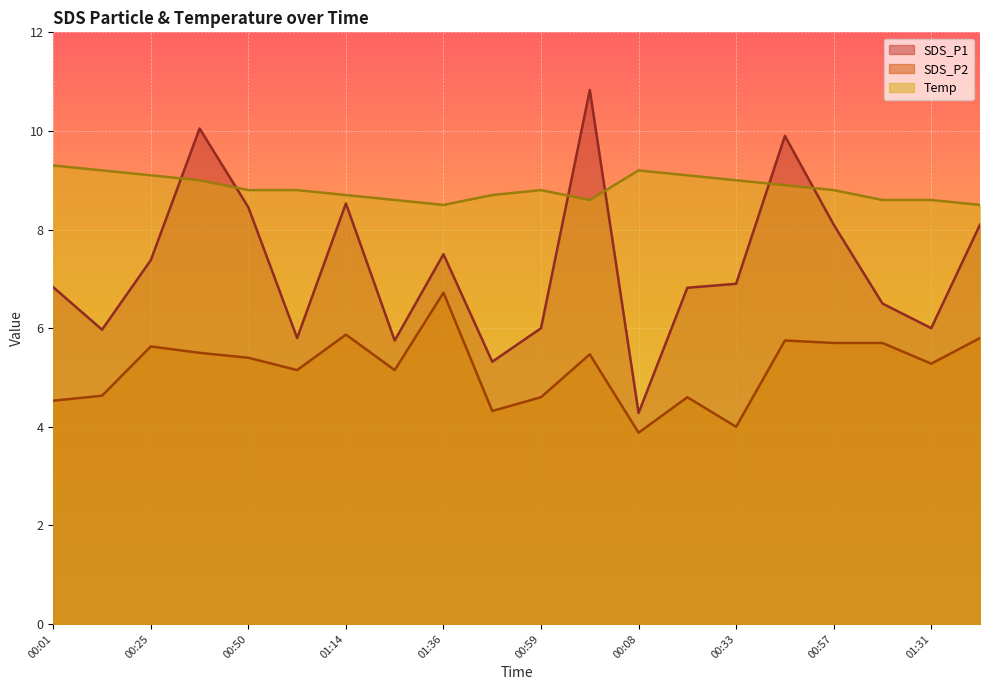

Is it true that SDS_P1 equals 13.2 at 00:50?

False